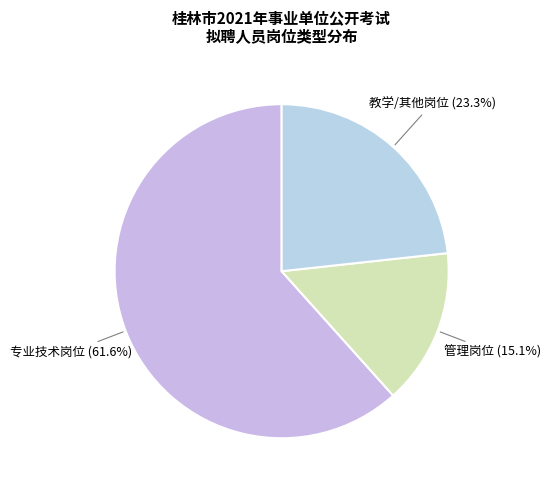

Is the sum of 教学/其他岗位 and 专业技术岗位 greater than half?

Yes